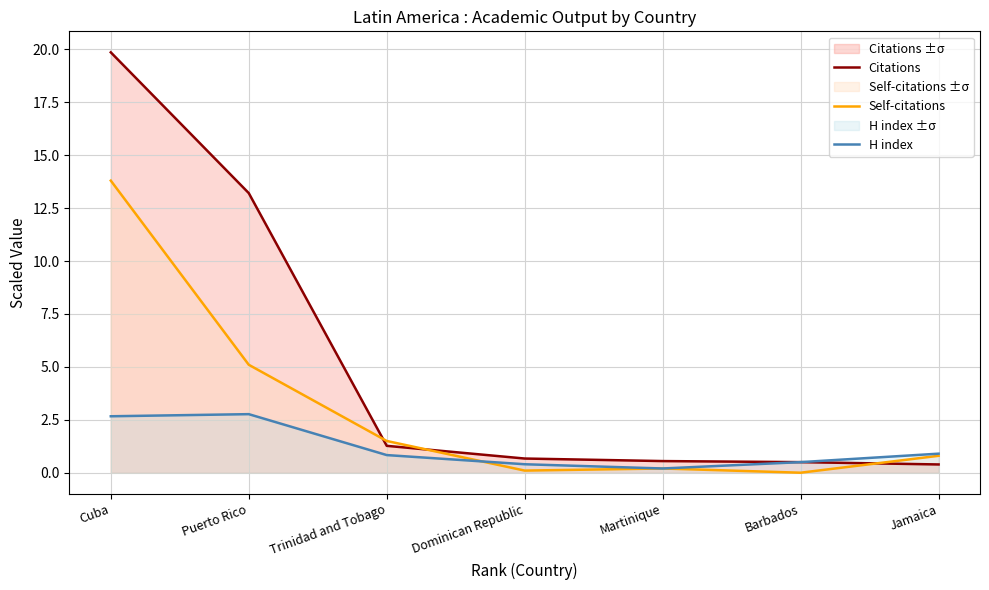

What is the sum of the H index values at Barbados and Cuba?

3.2